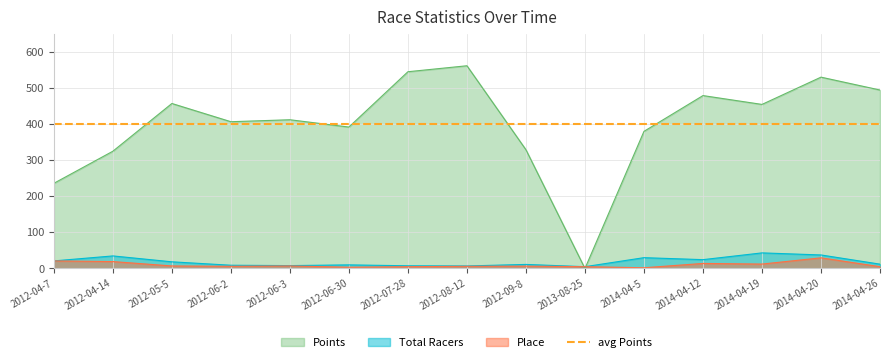

How many times do Total Racers and Points cross each other?

2